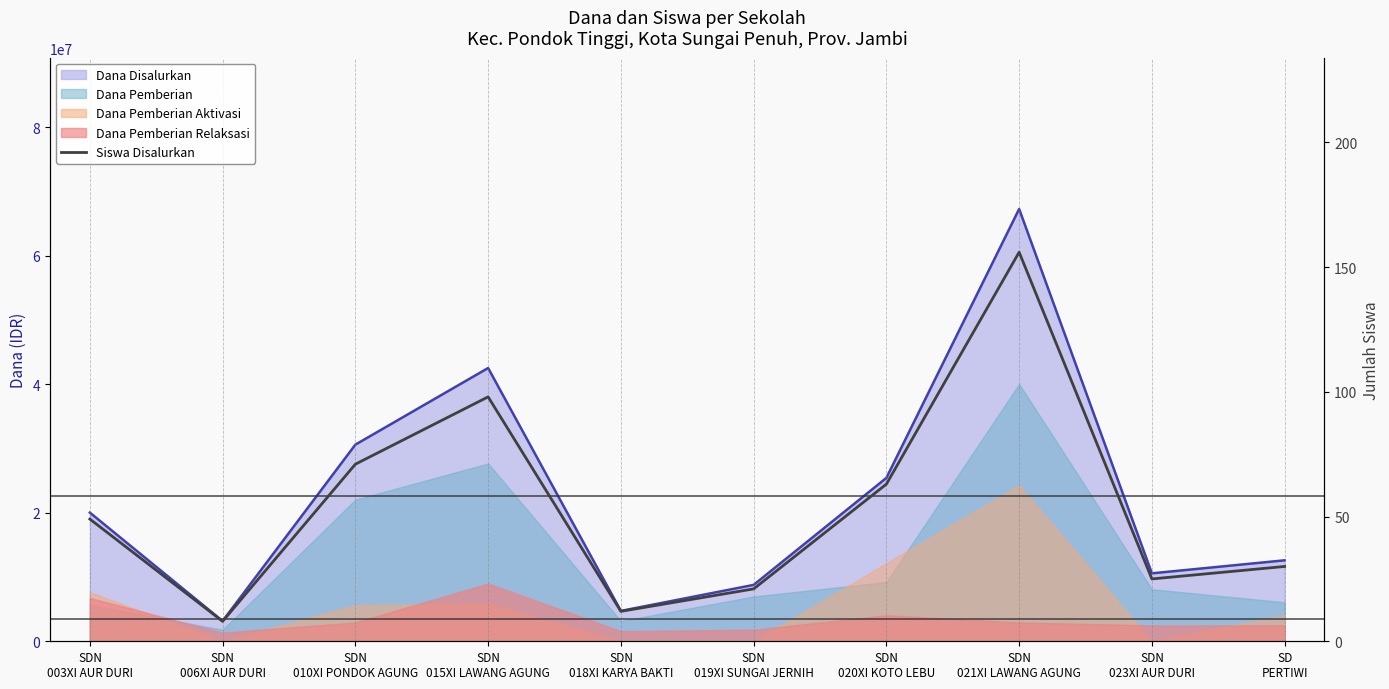

Where is the first local maximum?

SDN
015XI LAWANG AGUNG